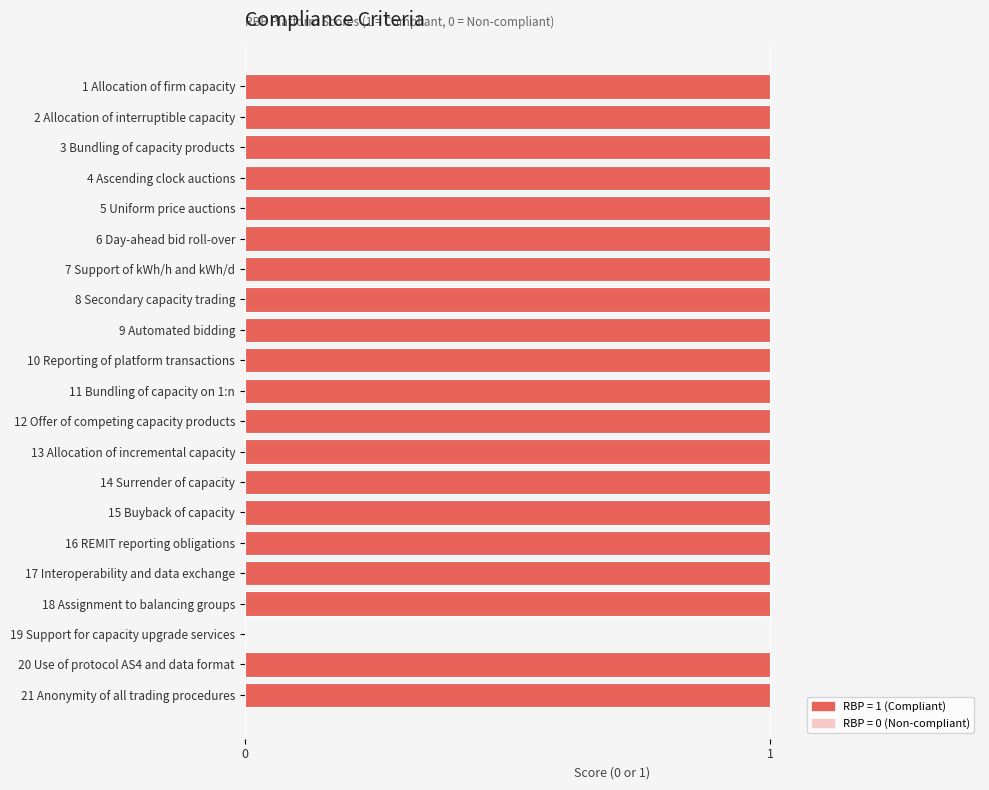

The value at 12 Offer of competing capacity products is 1. True or false?

True